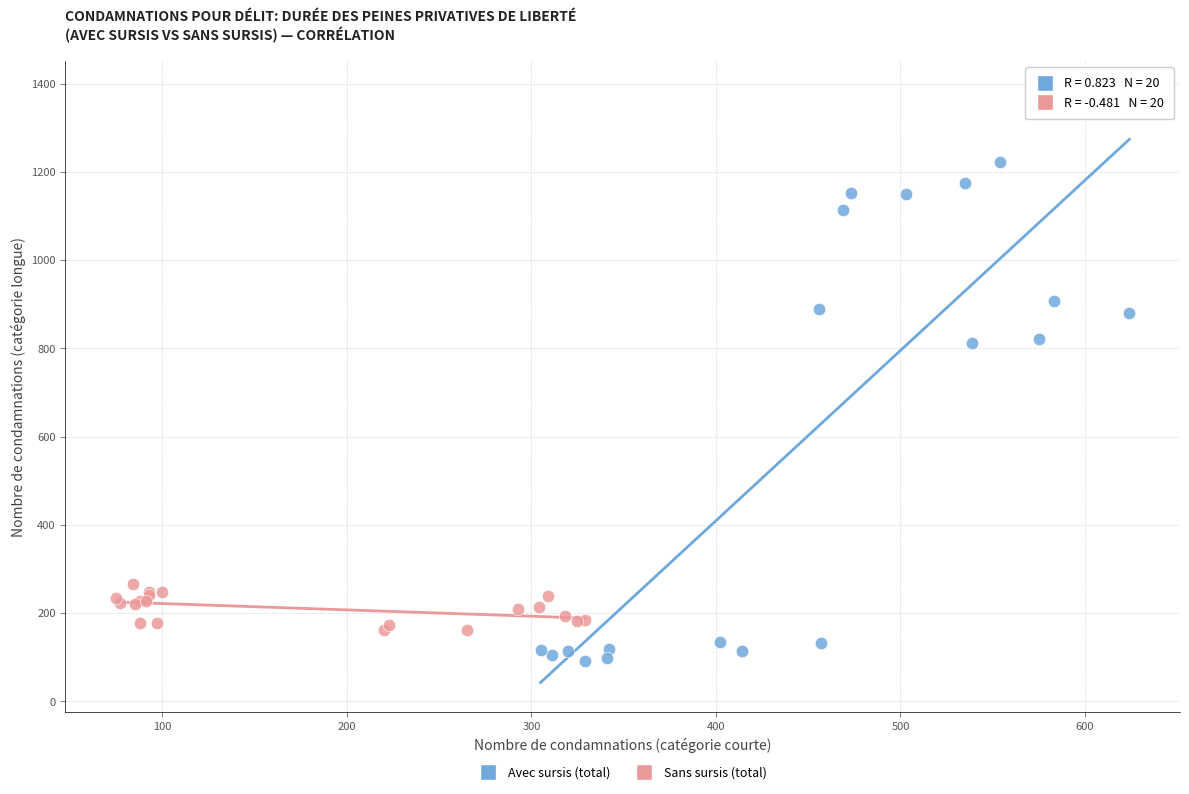

Which series has the largest Y range (max minus min)?

Avec sursis (total)